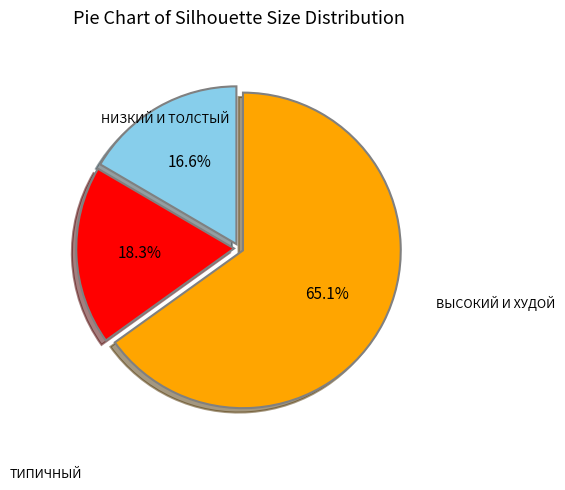

Does any single category account for the majority?

Yes